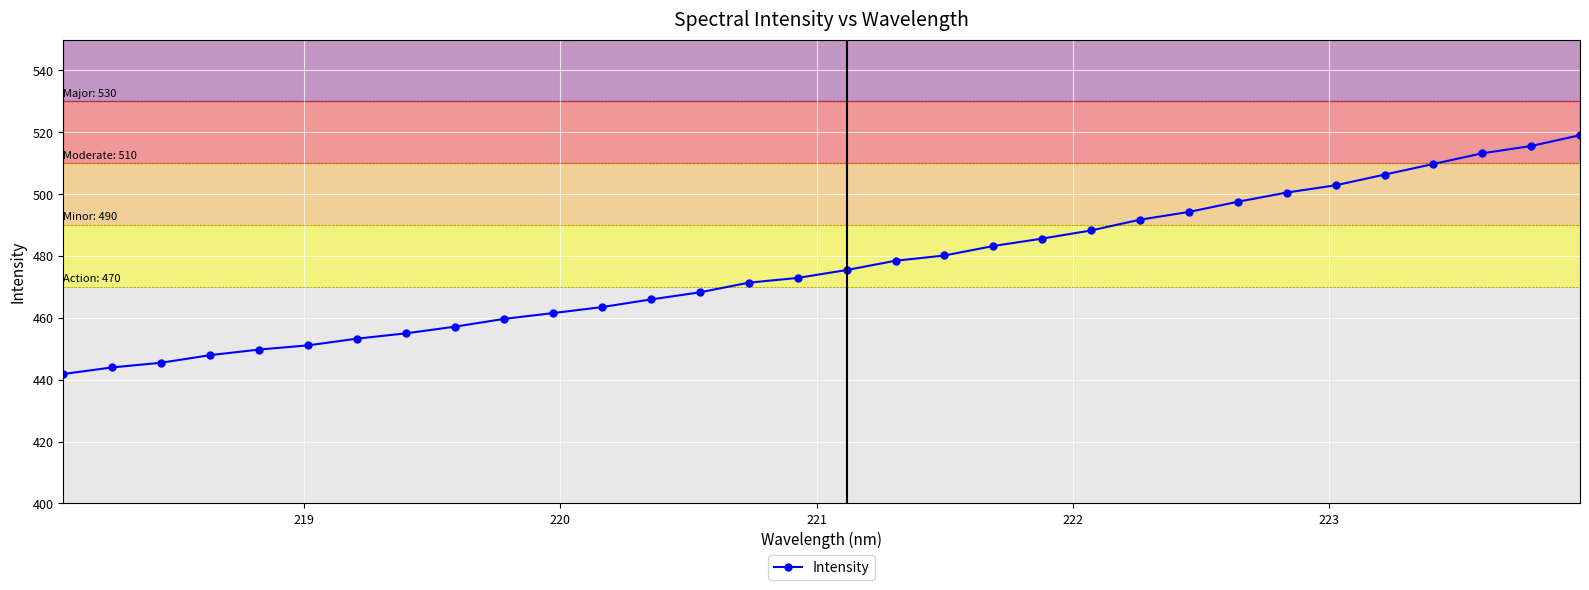

What is the average value?

476.6